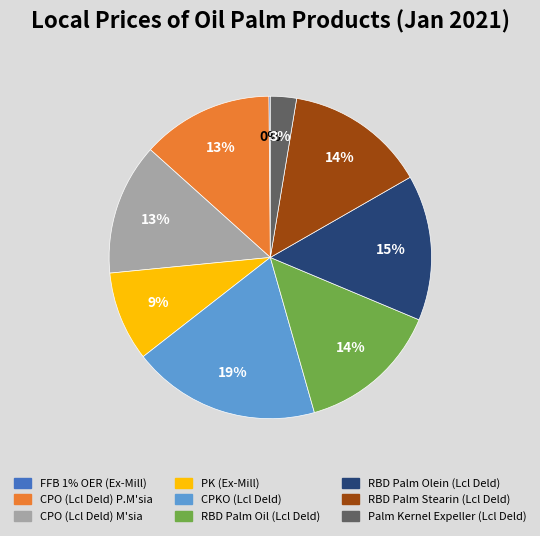

To the nearest percent, what percentage of the pie is CPKO (Lcl Deld)?

19%